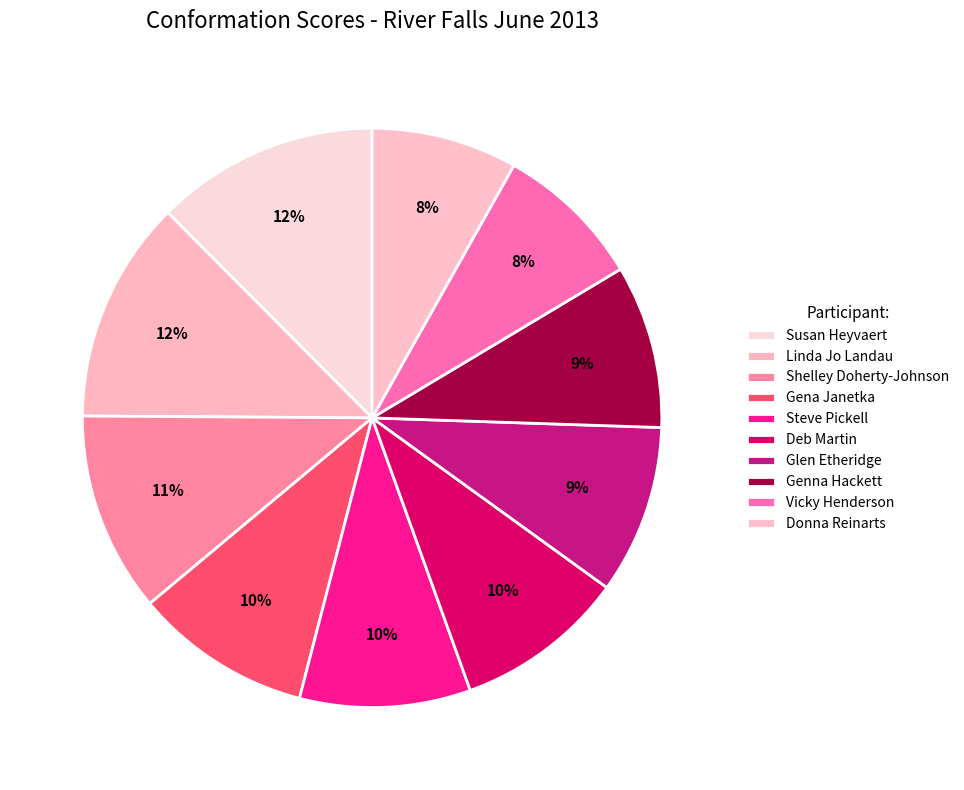

Count the number of slices in the pie.

10